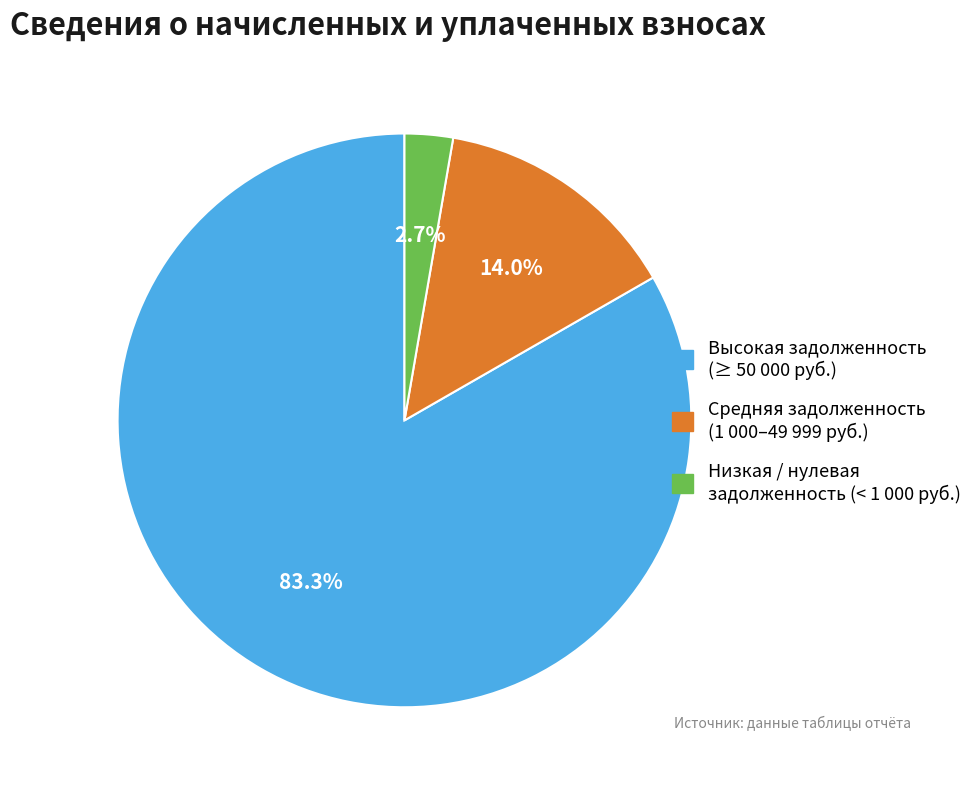

Is there a majority slice in this chart?

Yes